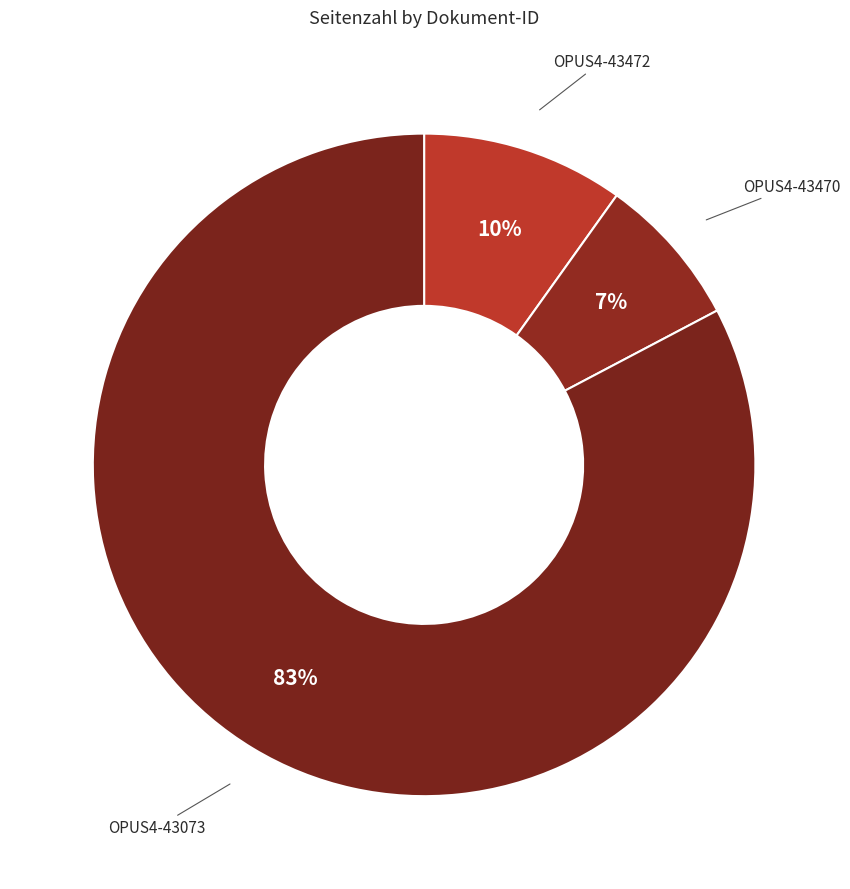

Which slice is the largest?

OPUS4-43073